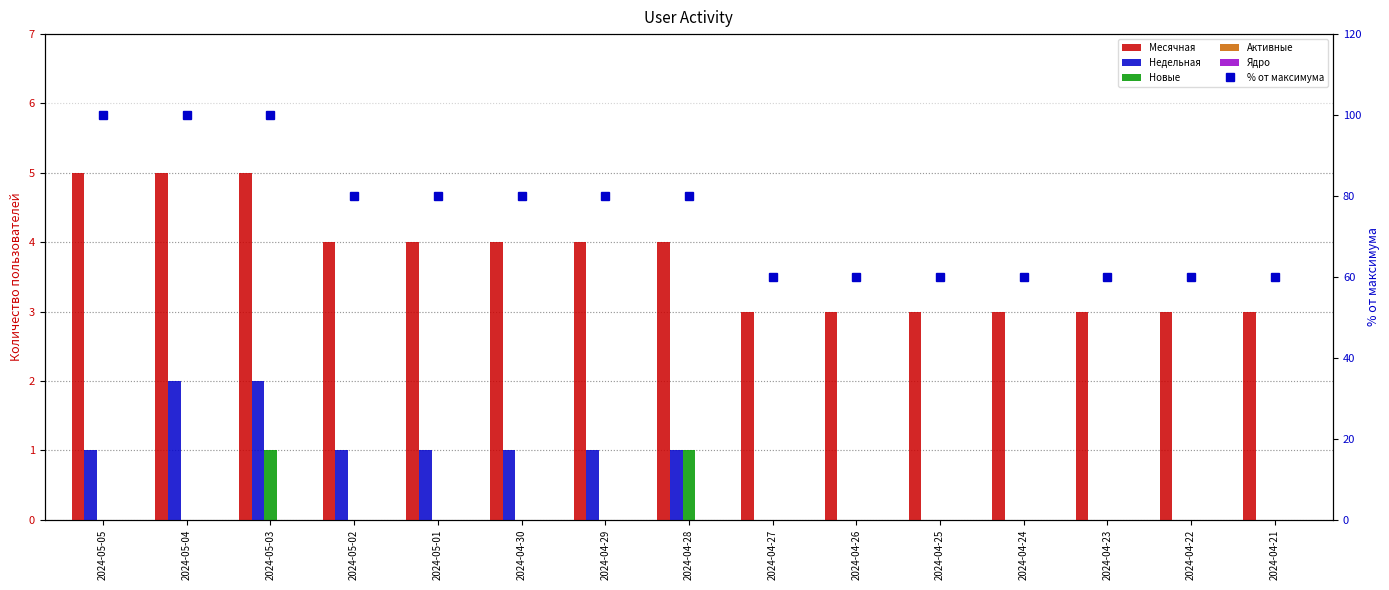

Between 2024-04-29 and 2024-04-28, which series saw the biggest shift?

Новые